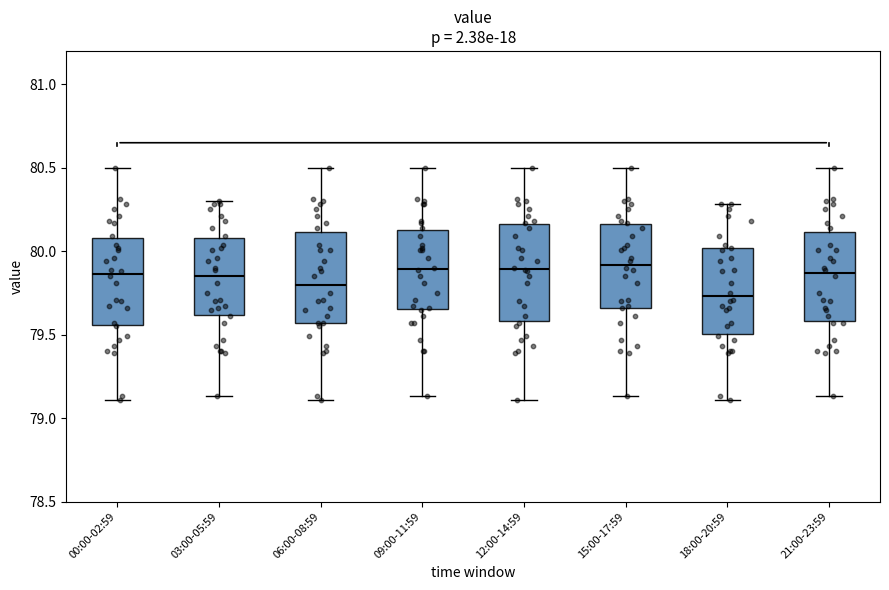

Reading left to right, transcribe this box plot: for each box, give where its median line is, the range the box spans, and where its two whiskers end, as read against the y-axis. The values are not printed on the chart, so give them approximately, as read against the axis.

00:00-02:59: median 79.85, box 79.55 to 80.10, whiskers 79.10 to 80.50
03:00-05:59: median 79.85, box 79.60 to 80.10, whiskers 79.15 to 80.30
06:00-08:59: median 79.80, box 79.55 to 80.10, whiskers 79.10 to 80.50
09:00-11:59: median 79.90, box 79.65 to 80.15, whiskers 79.15 to 80.50
12:00-14:59: median 79.90, box 79.60 to 80.15, whiskers 79.10 to 80.50
15:00-17:59: median 79.90, box 79.65 to 80.15, whiskers 79.15 to 80.50
18:00-20:59: median 79.75, box 79.50 to 80.00, whiskers 79.10 to 80.30
21:00-23:59: median 79.85, box 79.60 to 80.10, whiskers 79.15 to 80.50